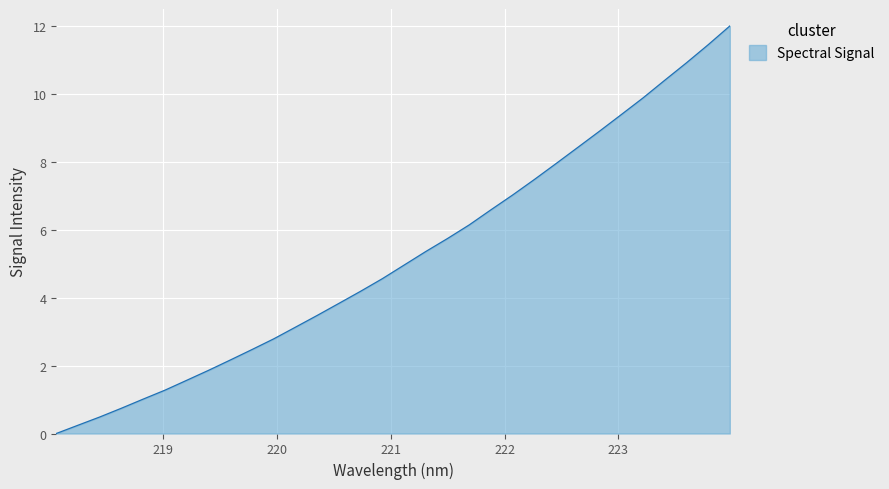

What is the difference between the second highest and second lowest values?

11.2